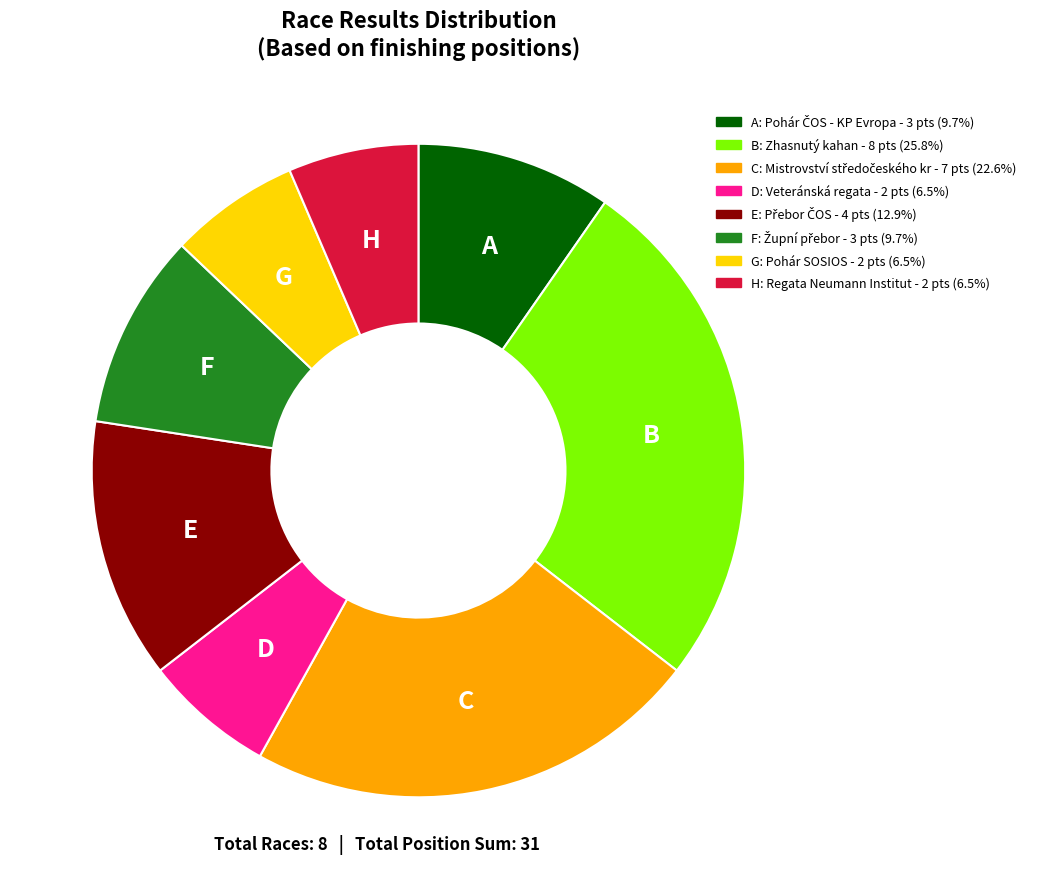

Does any single category account for the majority?

No